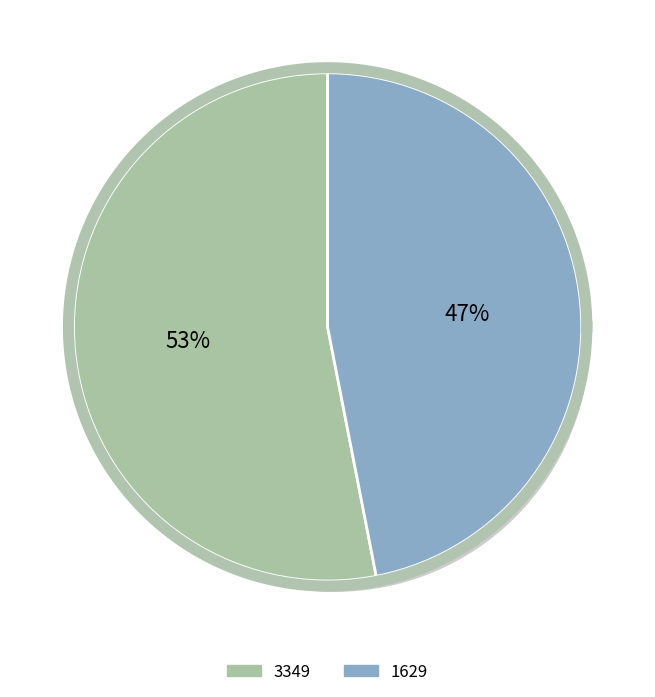

Rank the categories by value from lowest to highest.

1629, 3349